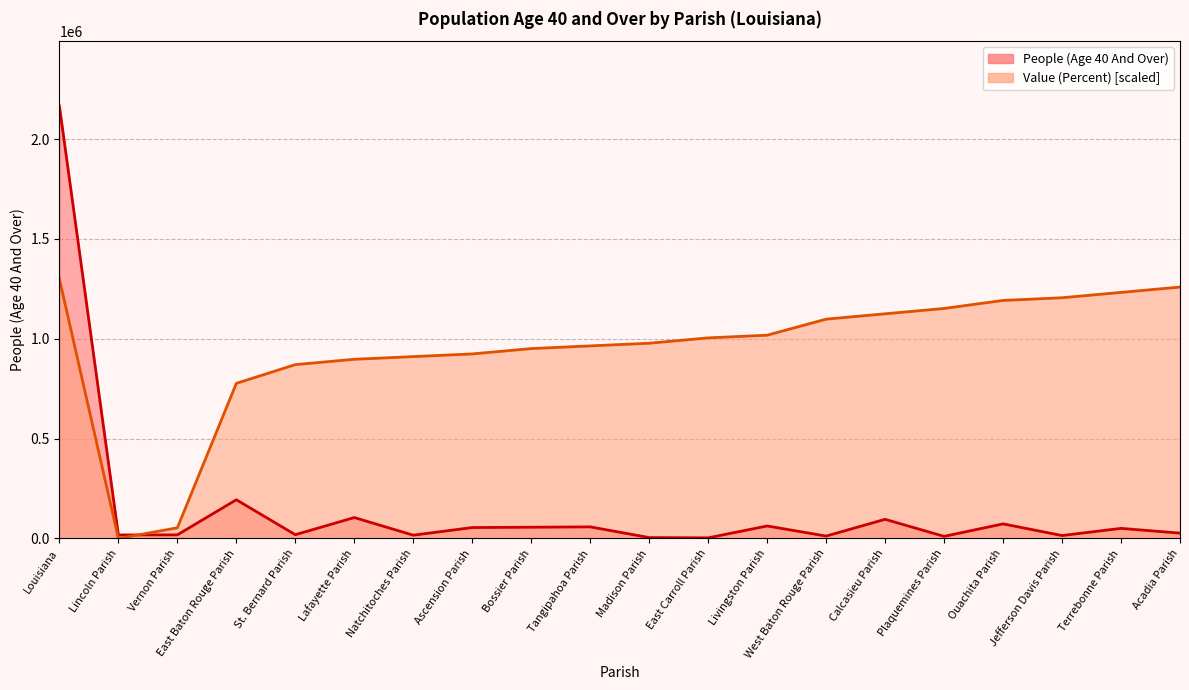

Reading left to right, list all the values displayed in this chart.

People (Age 40 And Over) line: Louisiana=2165363.0	Lincoln Parish=17825.0	Vernon Parish=18232.0	East Baton Rouge Parish=193944.0	St. Bernard Parish=18959.0	Lafayette Parish=104907.0	Natchitoches Parish=16536.0	Ascension Parish=54807.0	Bossier Parish=56460.0	Tangipahoa Parish=58245.0	Madison Parish=4546.0	East Carroll Parish=3327.0	Livingston Parish=62675.0	West Baton Rouge Parish=12173.0	Calcasieu Parish=96039.0	Plaquemines Parish=10697.0	Ouachita Parish=73163.0	Jefferson Davis Parish=14773.0	Terrebonne Parish=50687.0	Acadia Parish=26863.0
Value (Percent) [scaled] line: Louisiana=1299217.8	Lincoln Parish=0.0	Vernon Parish=53576.0	East Baton Rouge Parish=776851.9	St. Bernard Parish=870609.9	Lafayette Parish=897397.9	Natchitoches Parish=910791.9	Ascension Parish=924185.9	Bossier Parish=950973.9	Tangipahoa Parish=964367.9	Madison Parish=977761.8	East Carroll Parish=1004549.8	Livingston Parish=1017943.8	West Baton Rouge Parish=1098307.8	Calcasieu Parish=1125095.8	Plaquemines Parish=1151883.8	Ouachita Parish=1192065.8	Jefferson Davis Parish=1205459.8	Terrebonne Parish=1232247.8	Acadia Parish=1259035.8